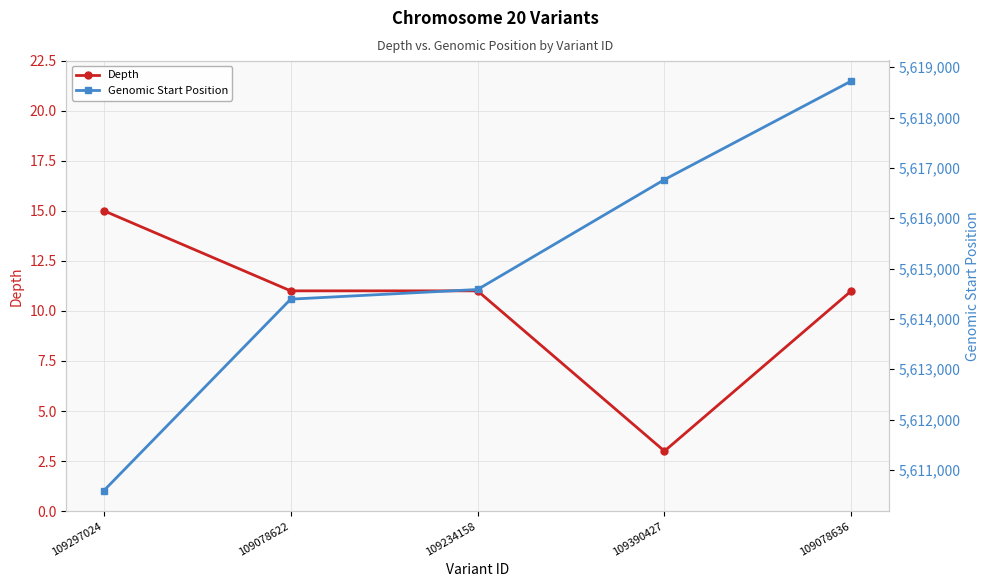

Where does the Depth series first go above 11?

109297024